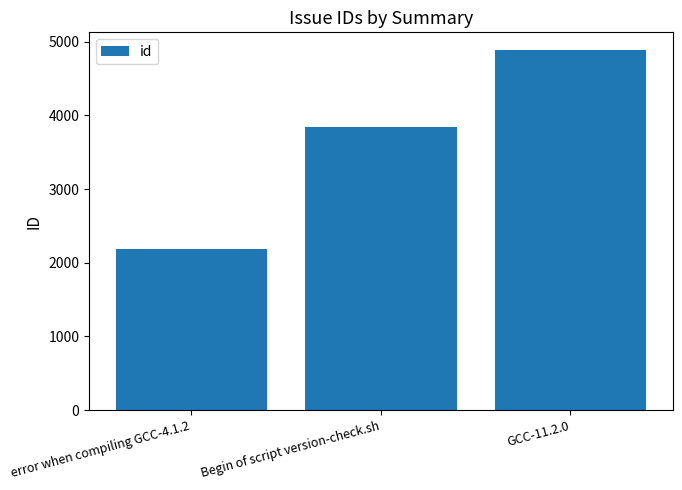

What is the label of the 3rd bar from the left?

GCC-11.2.0